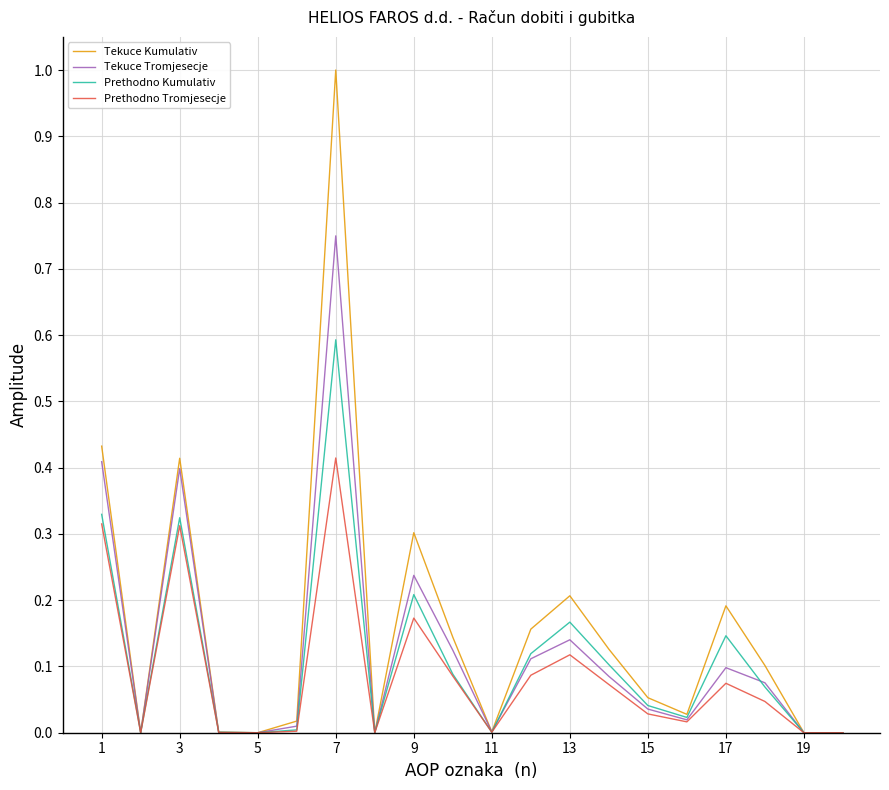

True or false: Prethodno Kumulativ has more than 0 points higher than both neighbors.

True